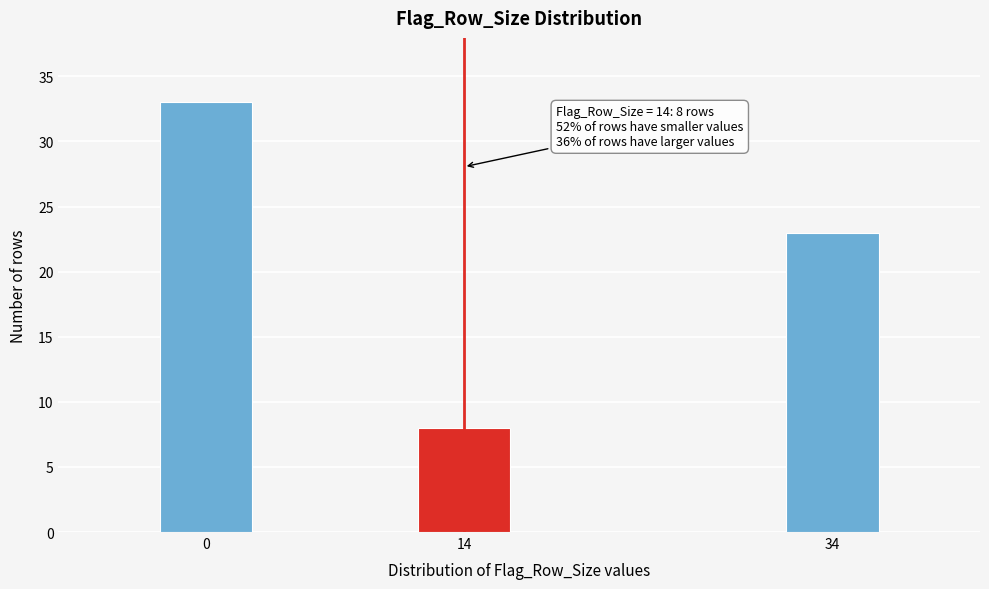

Reading left to right, extract all data points from this chart.

33	8	23